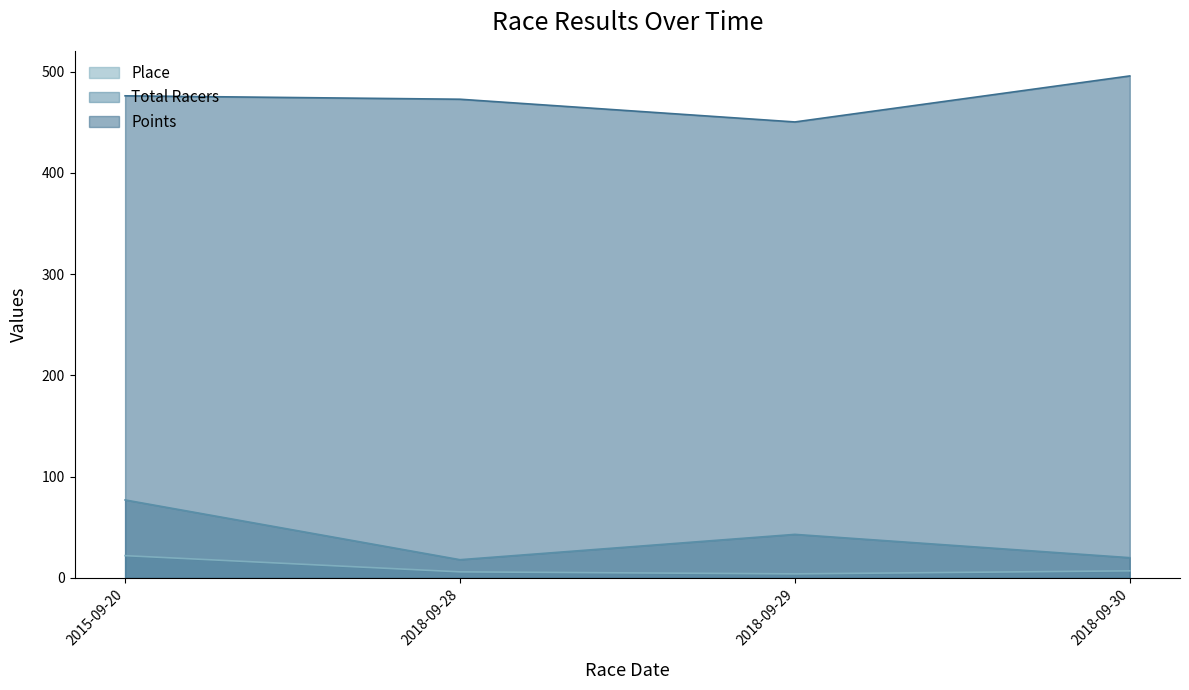

What value does the Points series have at 2018-09-30?

495.6